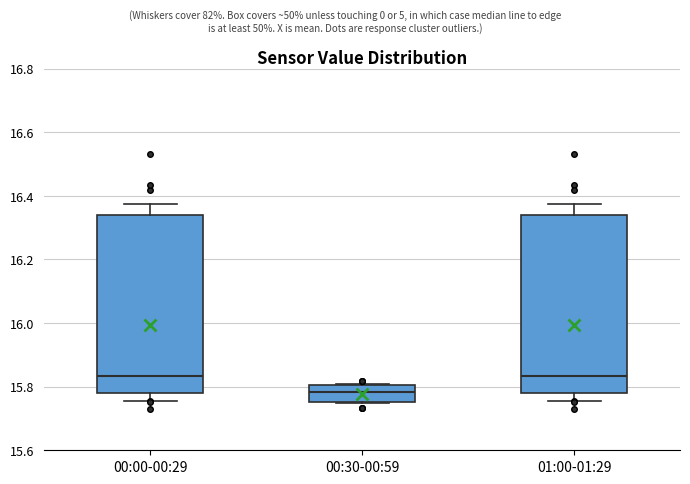

Which box's median line is the lowest?

00:30-00:59